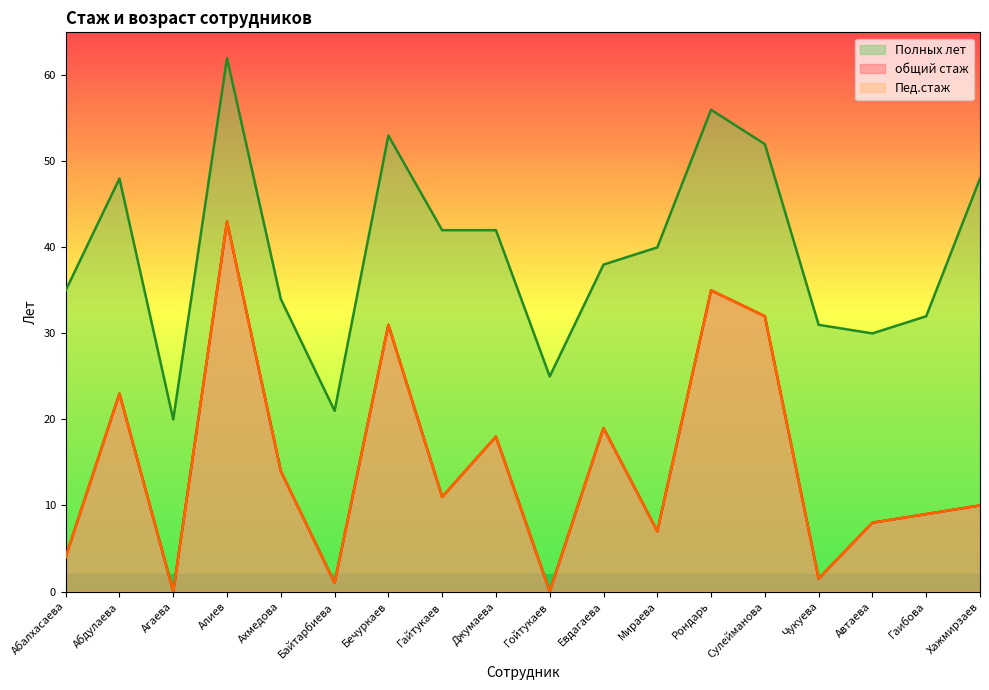

Rank the series by their maximum value, from lowest to highest.

общий стаж, Пед.стаж, Полных лет